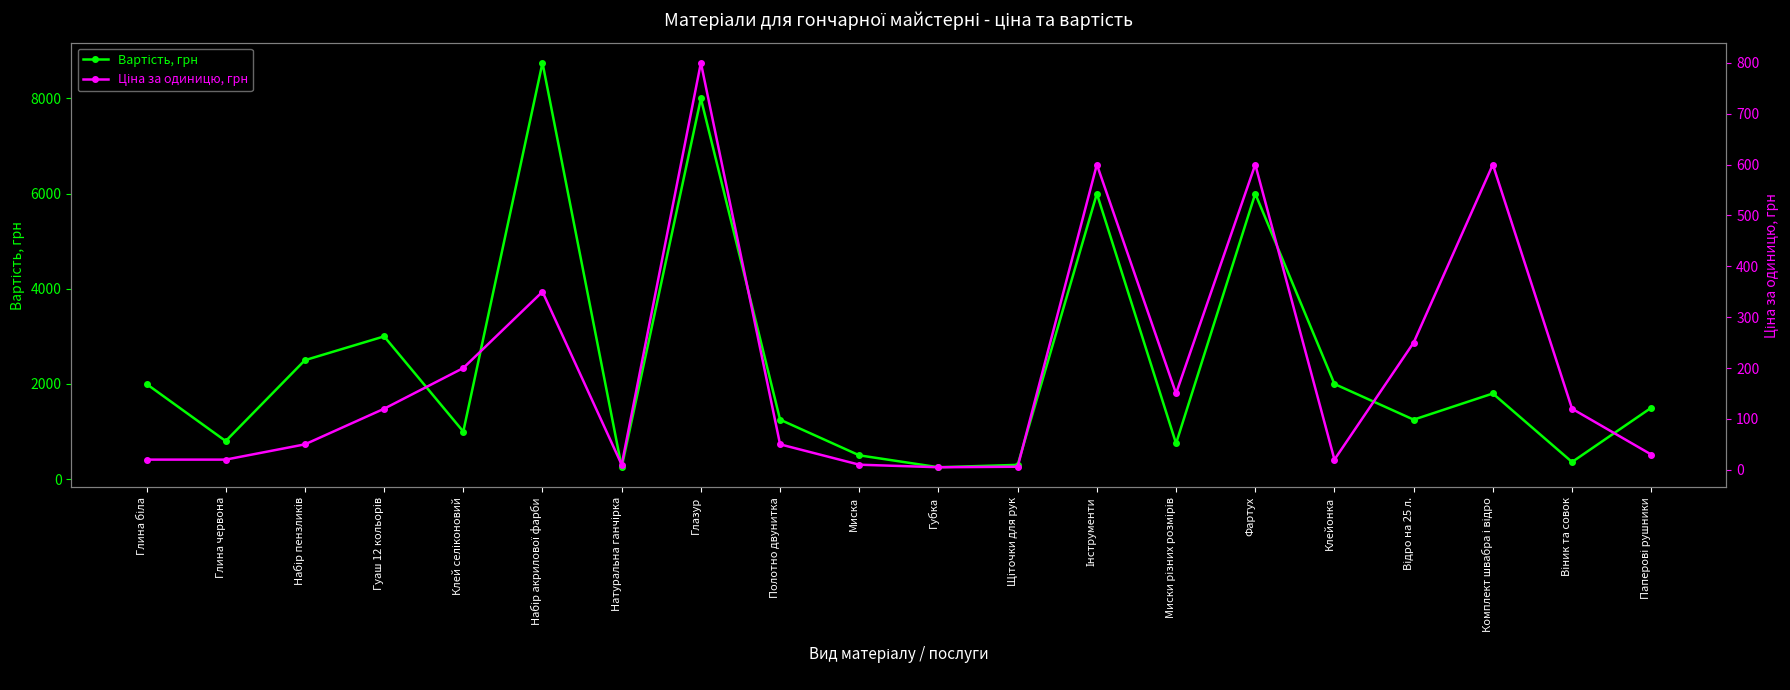

How many interior local peaks does the Ціна за одиницю, грн series have?

5